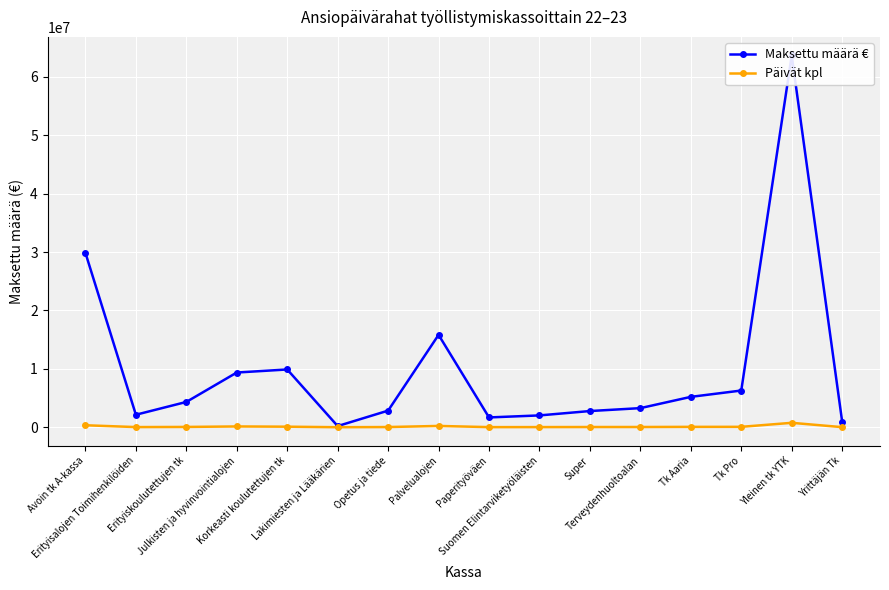

At how many categories does at least one series exceed 8770771?

5